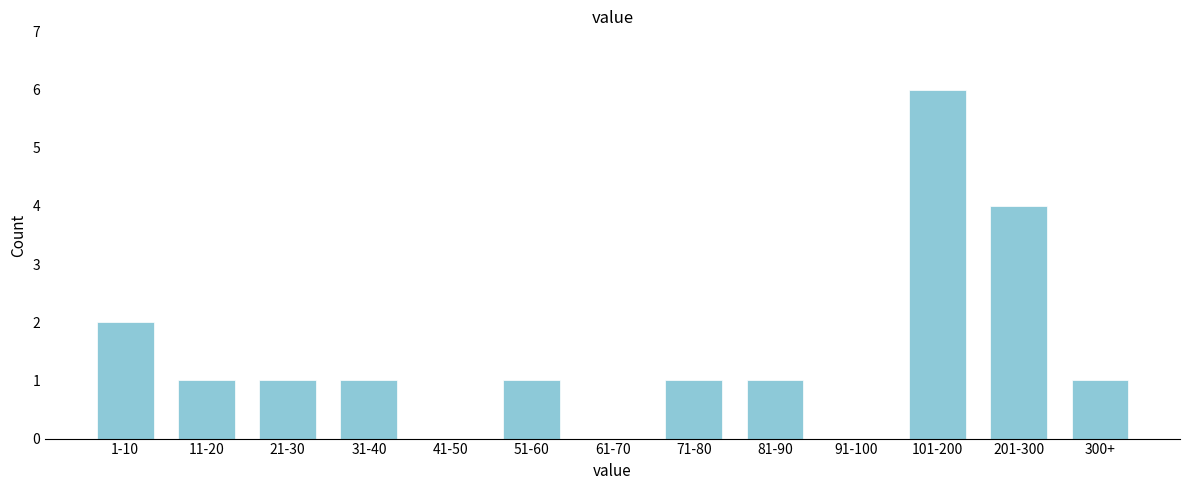

Reading right to left, extract all data points from this chart.

300+=1	201-300=4	101-200=6	91-100=0	81-90=1	71-80=1	61-70=0	51-60=1	41-50=0	31-40=1	21-30=1	11-20=1	1-10=2